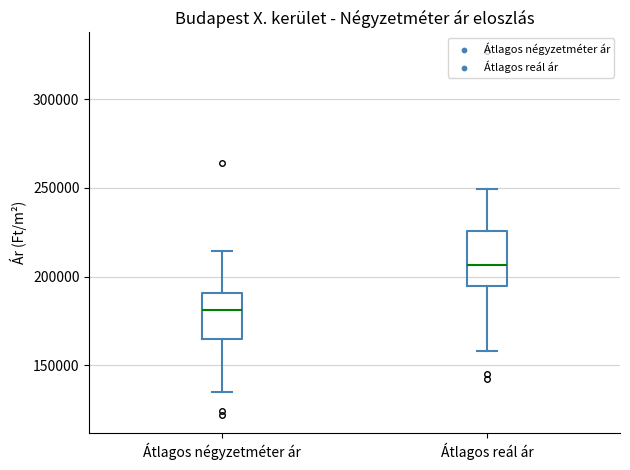

Reading left to right, transcribe this box plot: for each box, give where its median line is, the range the box spans, and where its two whiskers end, as read against the y-axis. The values are not printed on the chart, so give them approximately, as read against the axis.

Átlagos négyzetméter ár: median 180000, box 165000 to 190000, whiskers 135000 to 215000
Átlagos reál ár: median 205000, box 195000 to 225000, whiskers 160000 to 250000